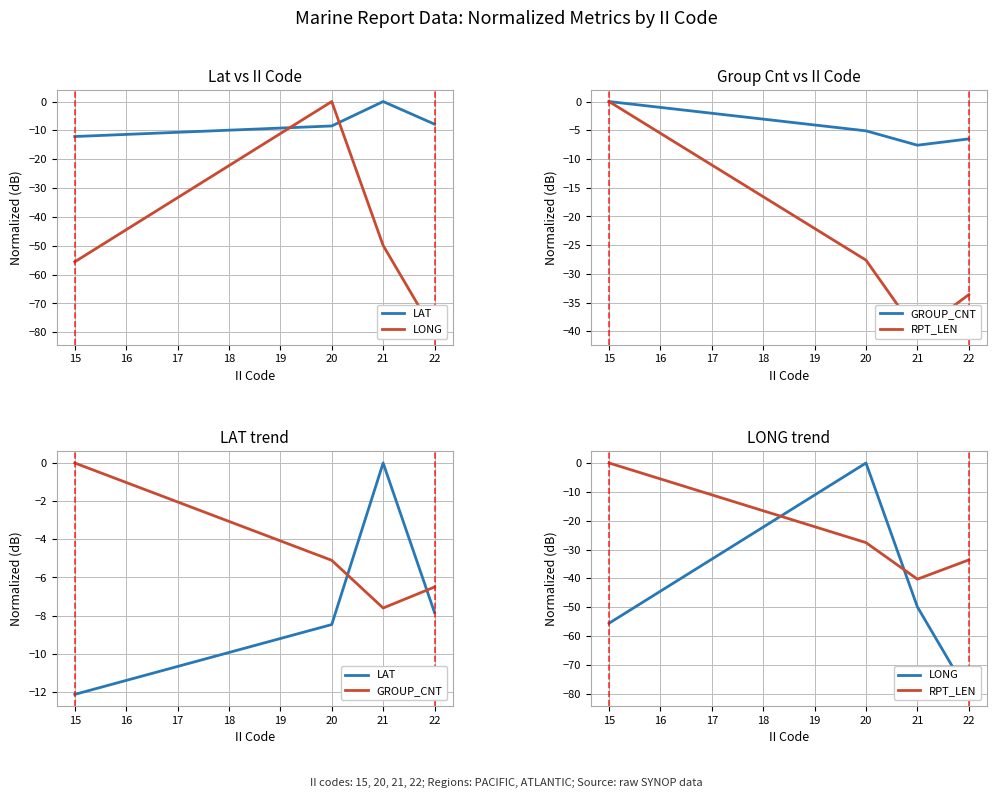

Reading left to right, what are all the values shown in this chart?

LAT: -12.1	-8.5	0.0	-7.8
LONG: -55.5	0.0	-49.9	-80.2
GROUP_CNT: 0.0	-5.1	-7.6	-6.5
RPT_LEN: 0.0	-27.6	-40.3	-33.6